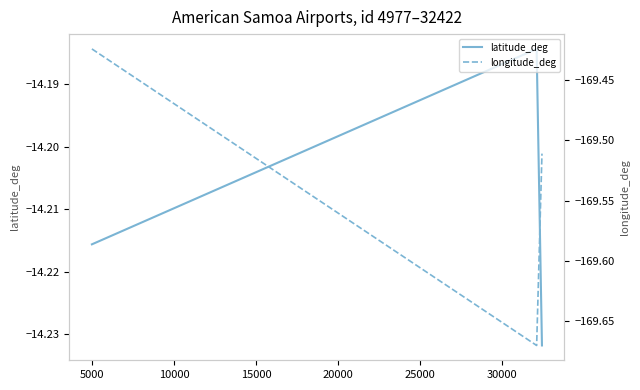

Does the chart display data point markers on the line(s)?

No